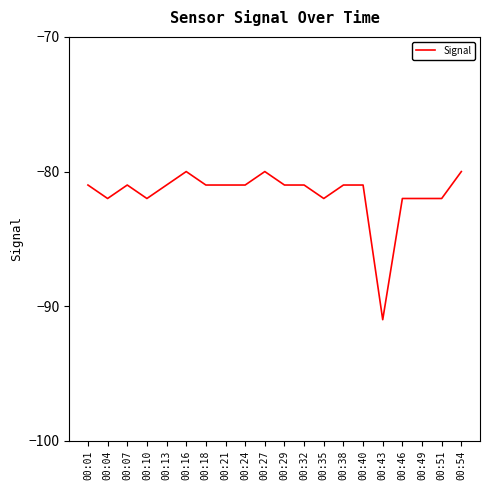

Is it true that the value at 00:29 is -81?

True